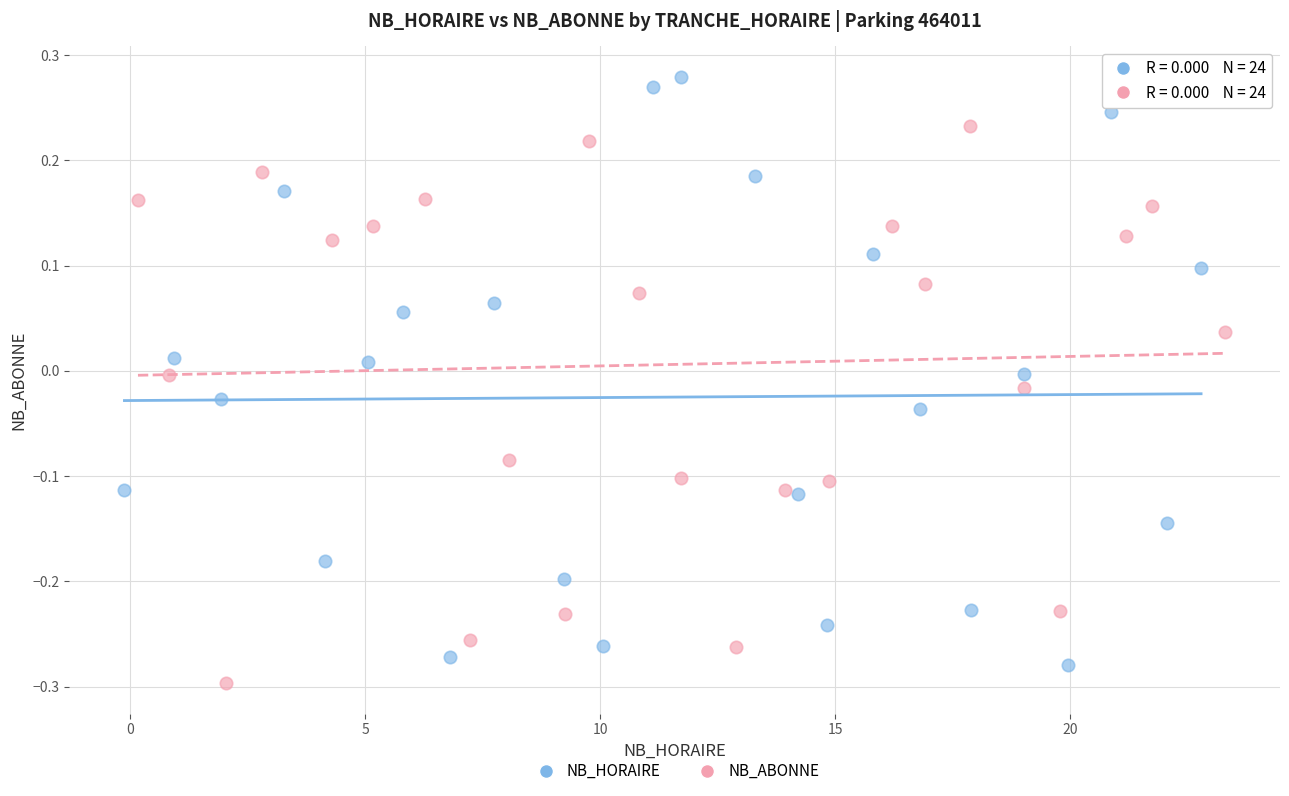

Which series reaches the maximum Y coordinate?

NB_HORAIRE